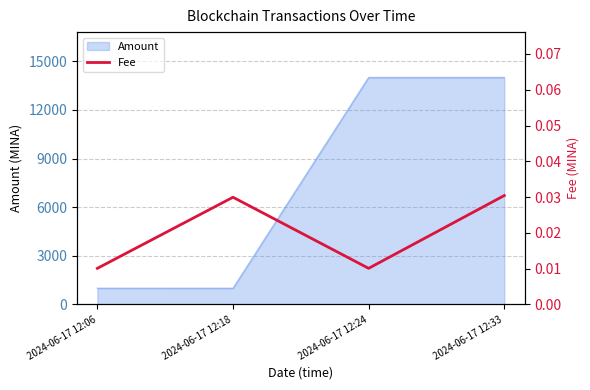

At which category does Amount reach its first local valley?

2024-06-17 12:18